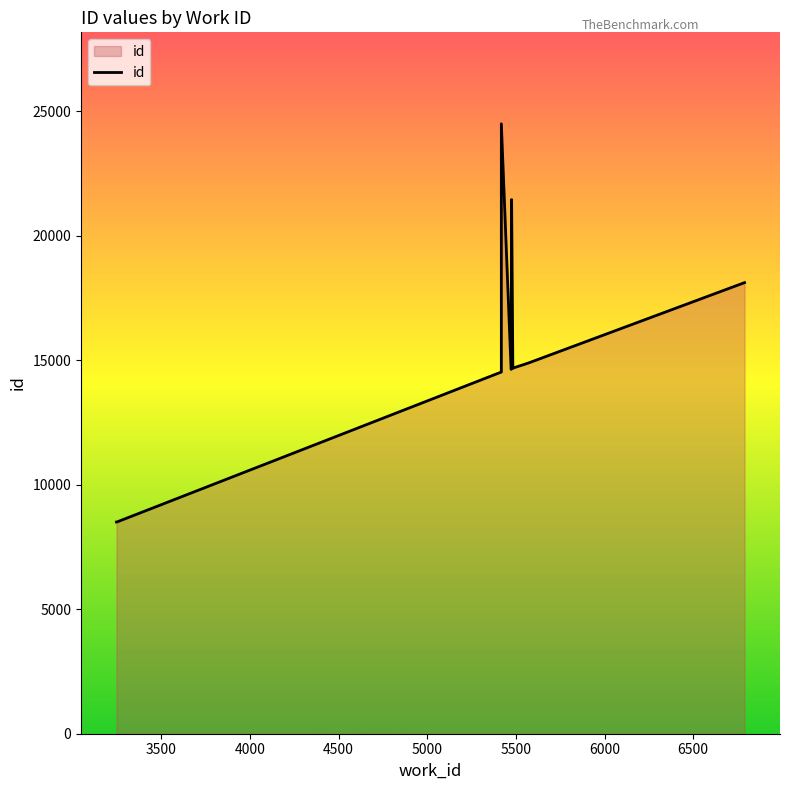

The value at 6000 is 5231. True or false?

False